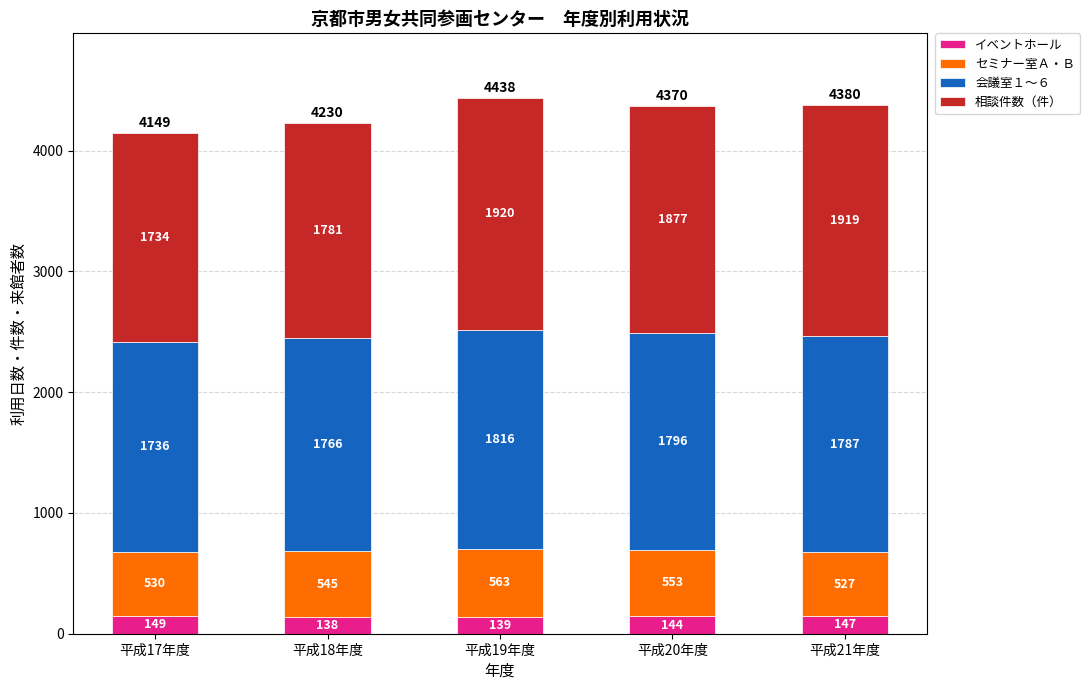

Where does the イベントホール series first go above 144?

平成17年度